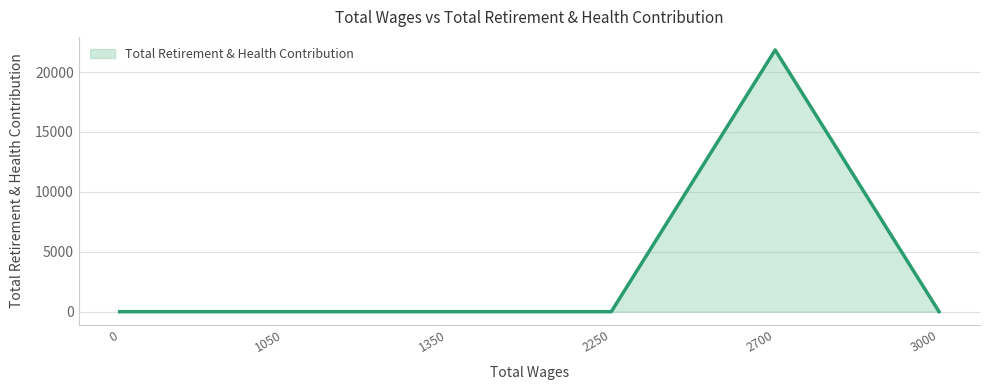

True or false: the data shows -13637 at 2250.

False